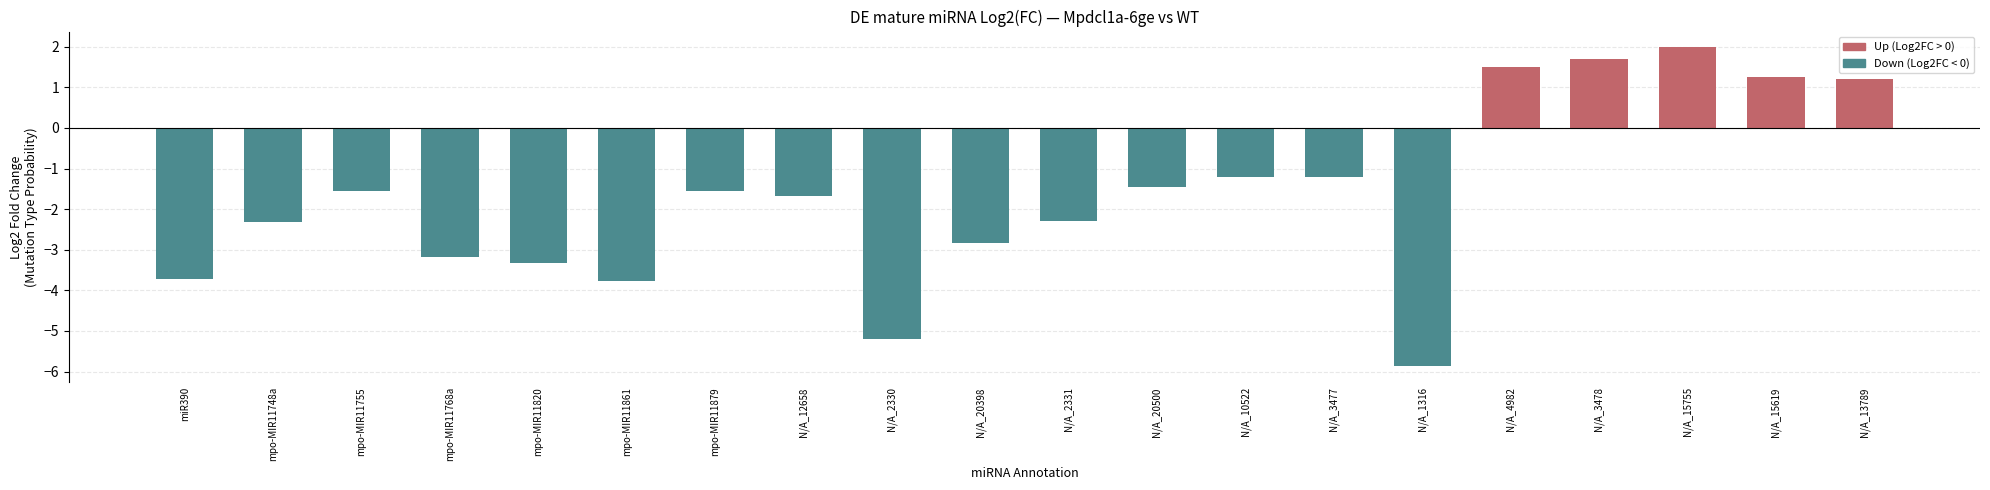

Are the bars horizontal?

No